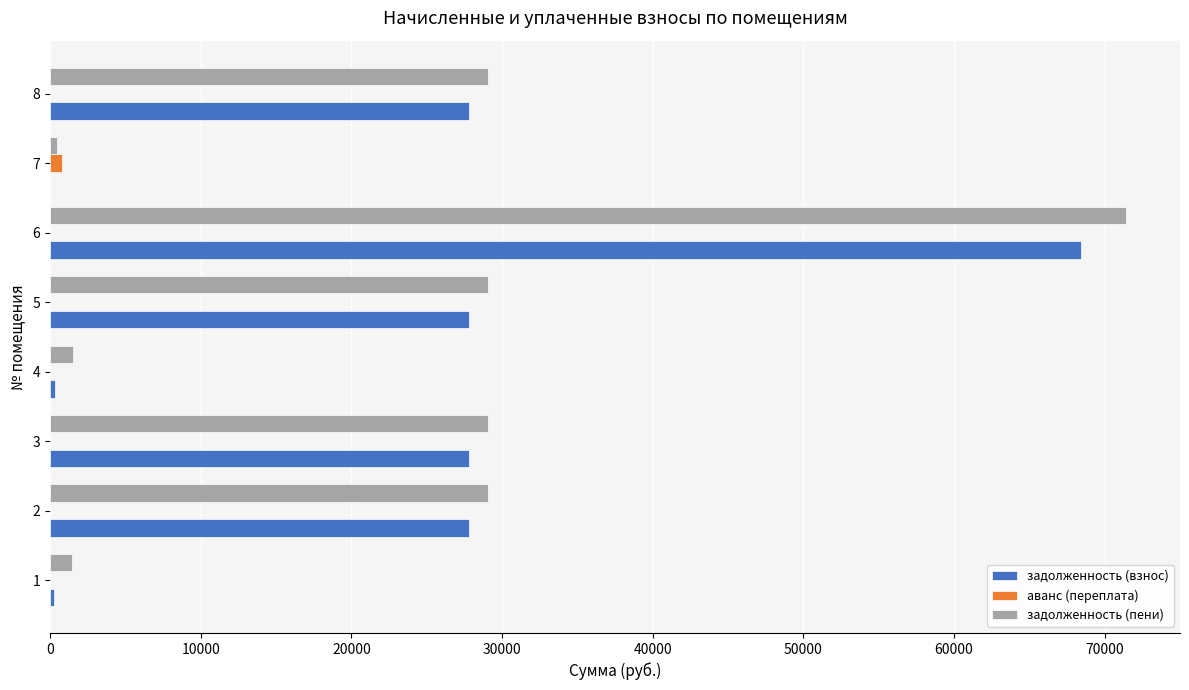

What is the maximum value shown in the chart?

71438.2